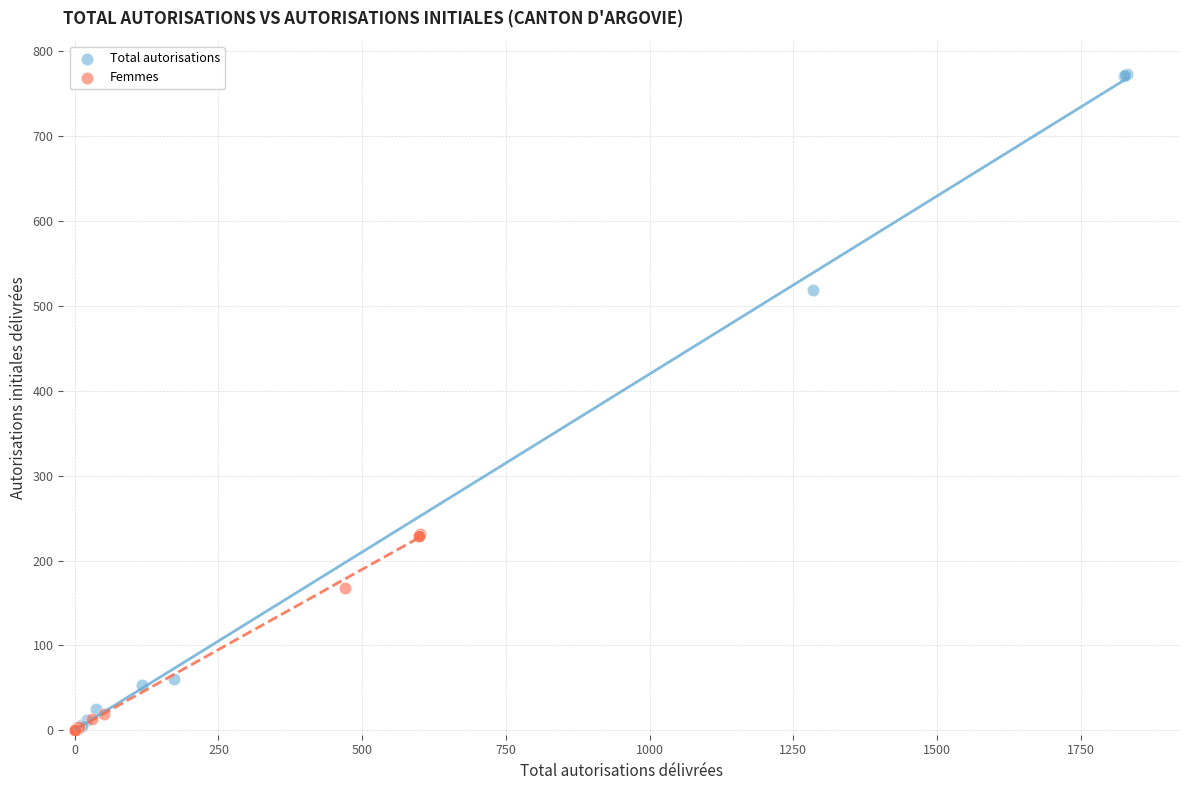

Which series reaches the maximum Y coordinate?

Total autorisations